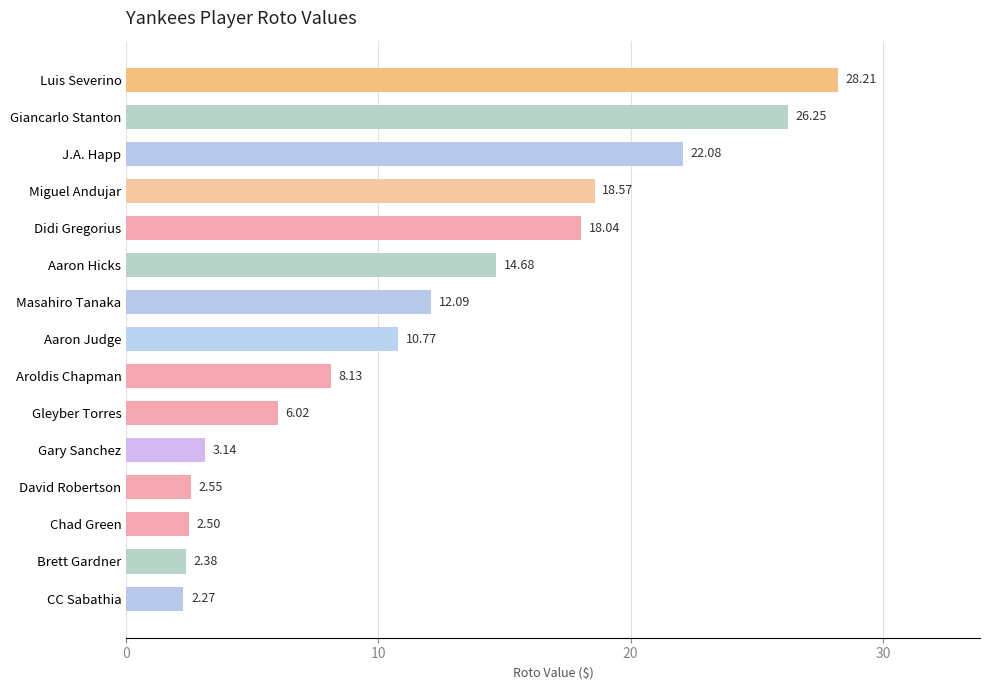

Rank the categories by value from highest to lowest.

Luis Severino, Giancarlo Stanton, J.A. Happ, Miguel Andujar, Didi Gregorius, Aaron Hicks, Masahiro Tanaka, Aaron Judge, Aroldis Chapman, Gleyber Torres, Gary Sanchez, David Robertson, Chad Green, Brett Gardner, CC Sabathia